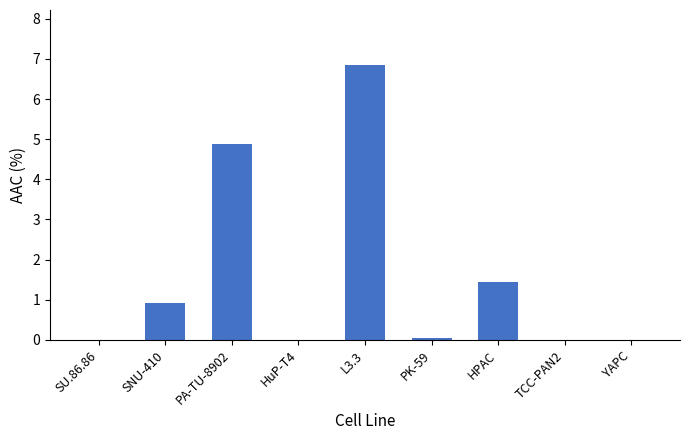

What is the average value?

1.6